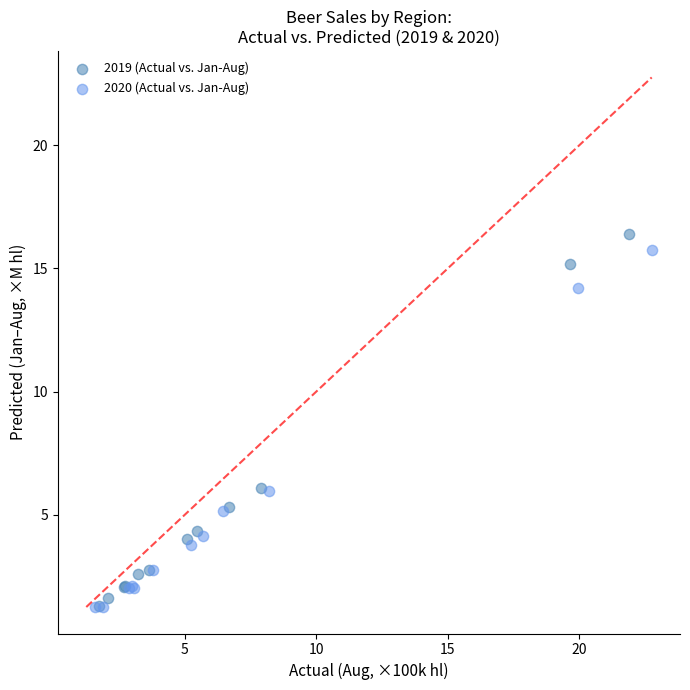

Which series has the widest spread of Y values?

2019 (Actual vs. Jan-Aug)